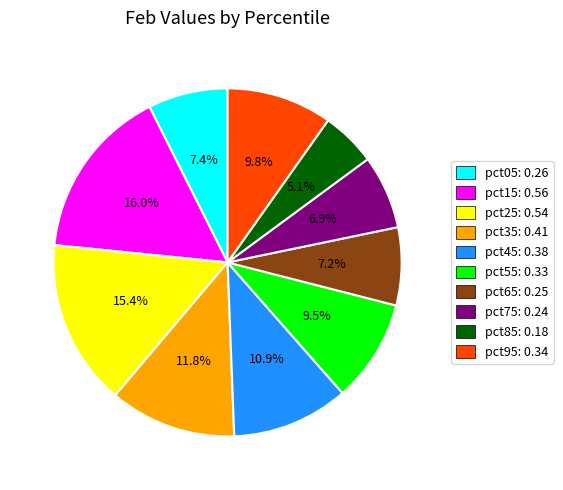

Is there a majority slice in this chart?

No